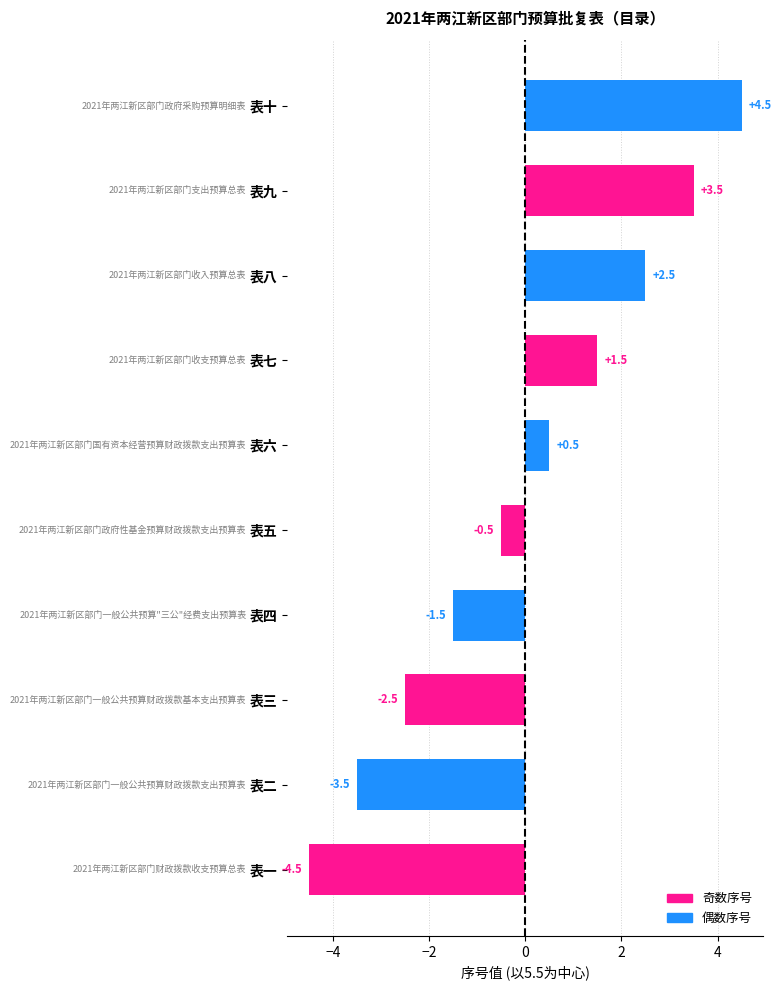

Reading bottom to top, extract all data points from this chart.

表一=-4.5	表二=-3.5	表三=-2.5	表四=-1.5	表五=-0.5	表六=0.5	表七=1.5	表八=2.5	表九=3.5	表十=4.5